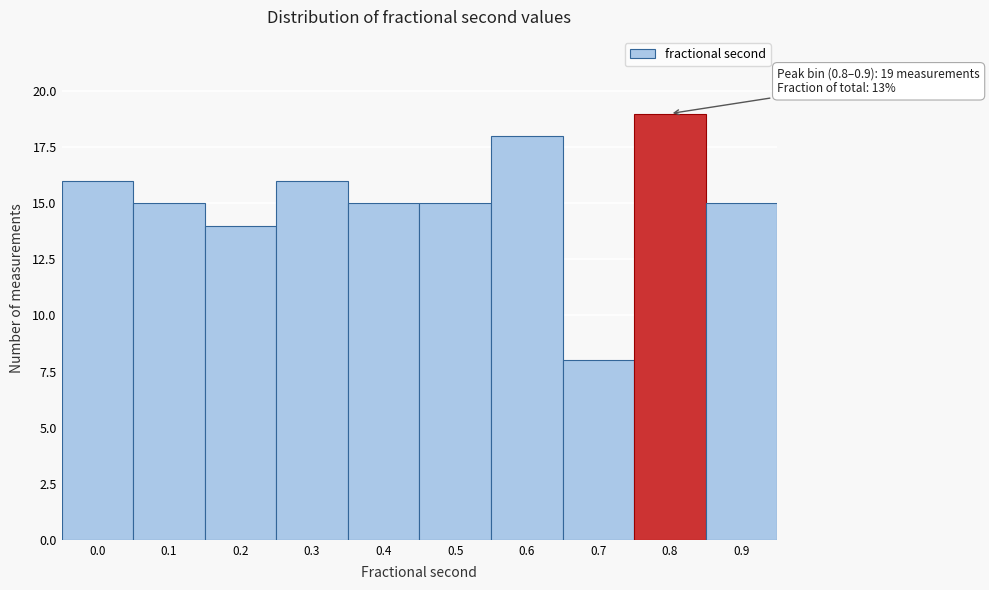

Reading left to right, extract all data points from this chart.

16	15	14	16	15	15	18	8	19	15